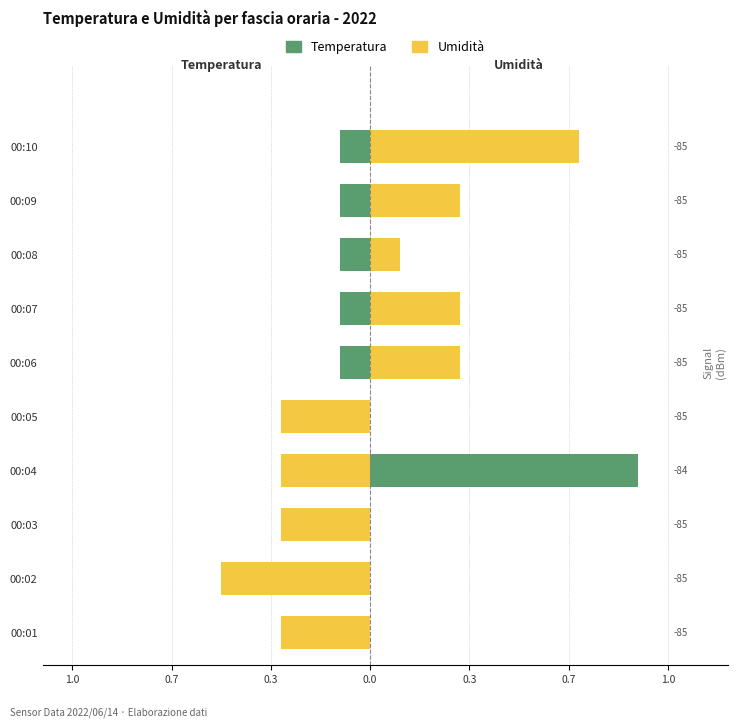

Which series has the largest total across all categories?

Umidità (%)